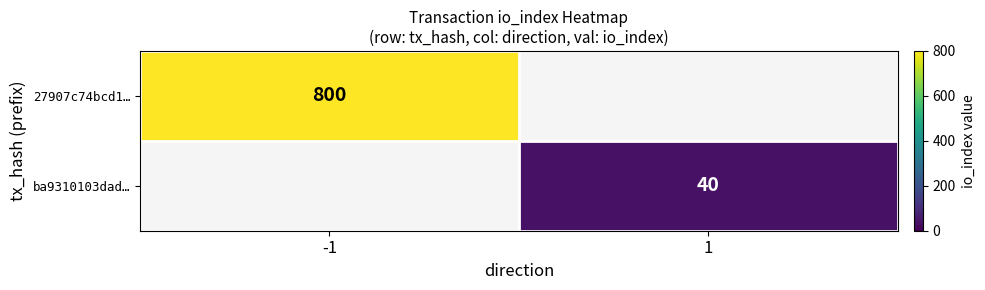

The value of 27907c74bcd1… at -1 is 1358. True or false?

False